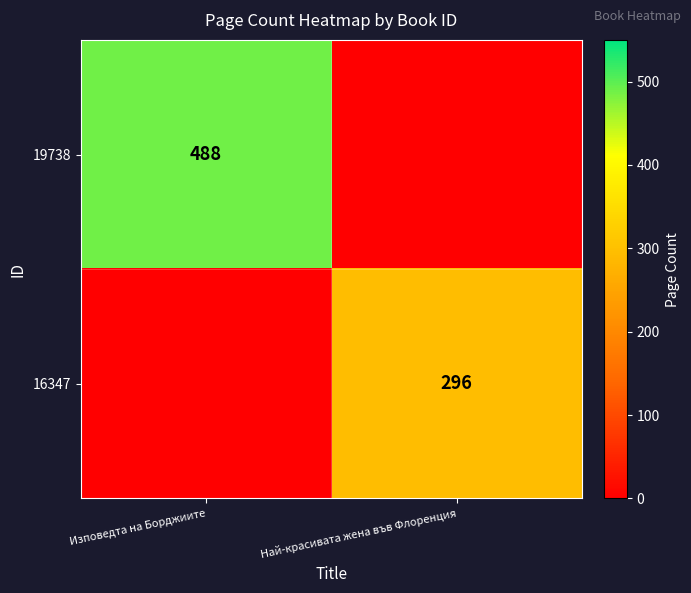

The 16347 series shows 146 at Най-красивата жена във Флоренция. True or false?

False